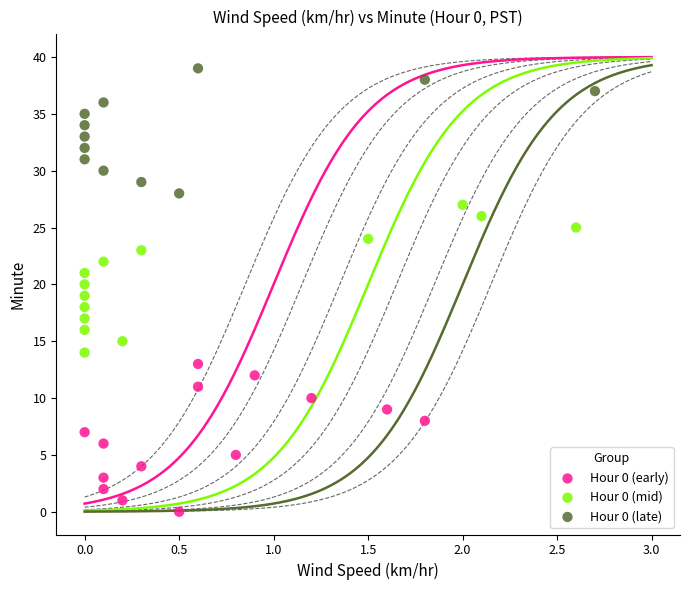

Which series contains the lowest Y value?

Hour 0 (early)